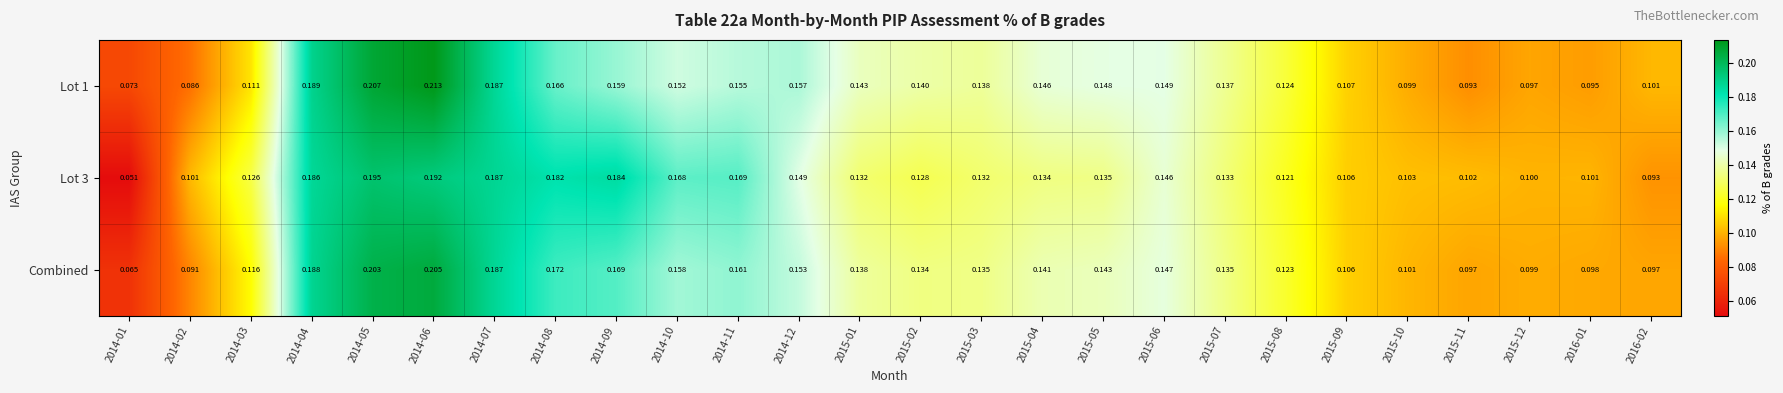

Is the value of Lot 1 at 2015-06 greater than the value of Lot 3 at 2016-02?

Yes